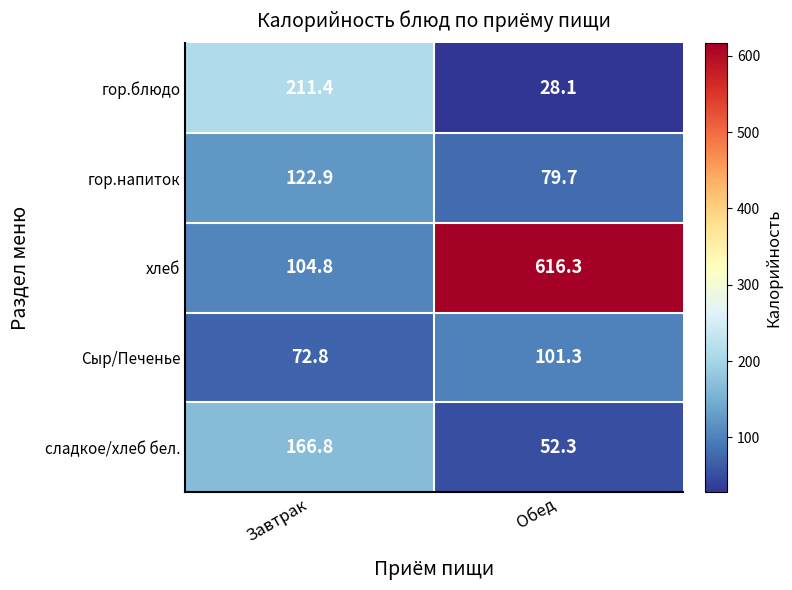

What is the sum of the гор.блюдо values at Завтрак and Обед?

239.5